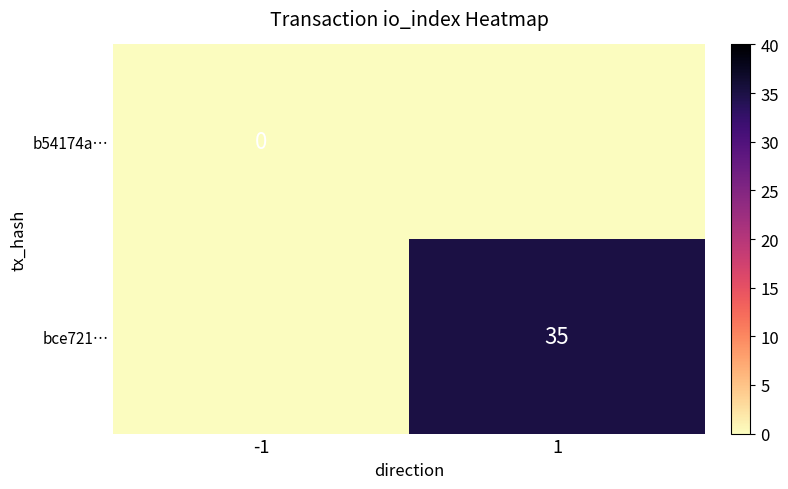

The bce721… series shows 35 at 1. True or false?

True